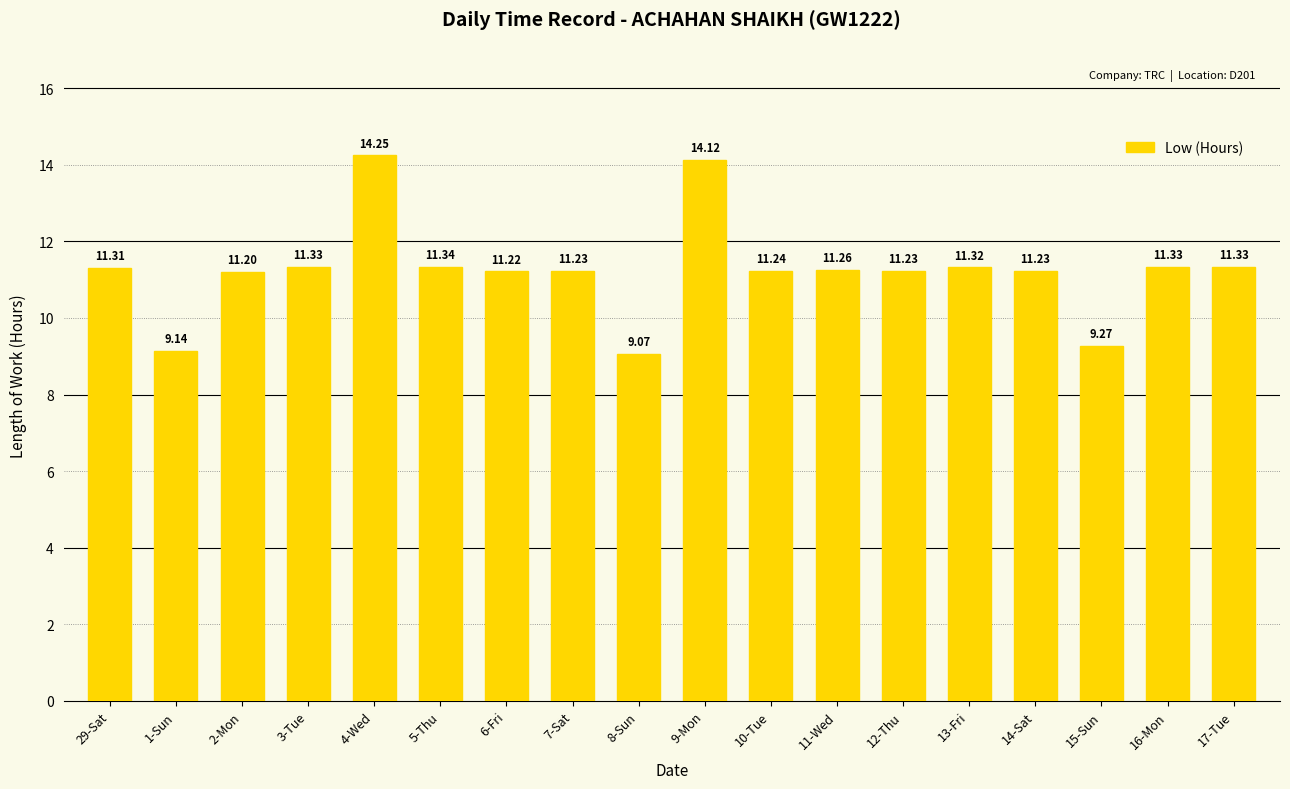

What is the difference between the maximum and minimum values?

5.2